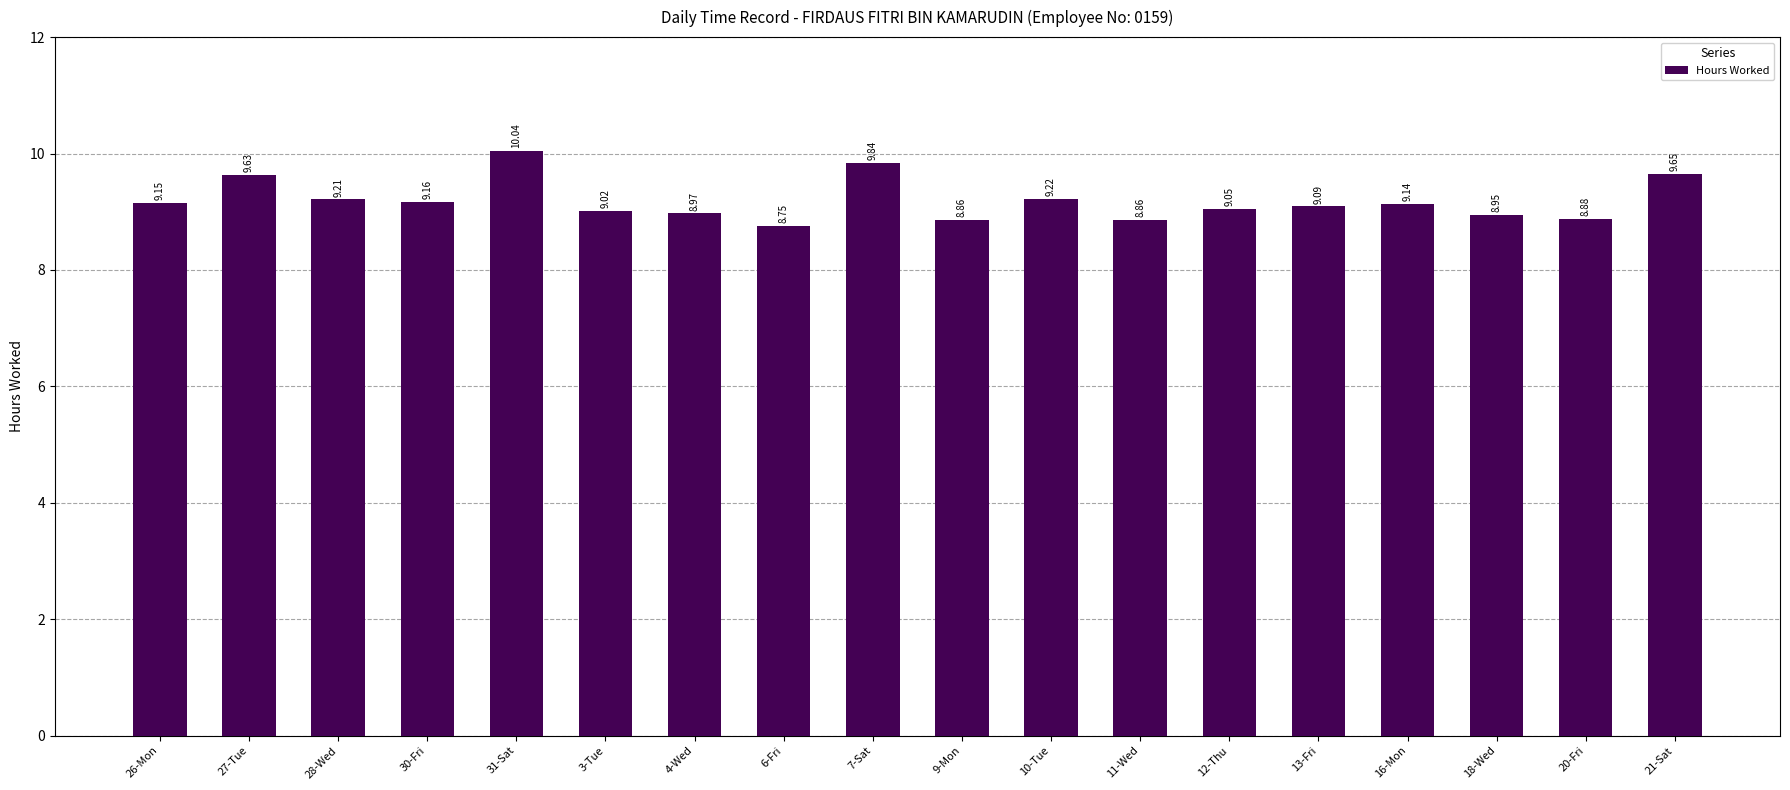

What is the ratio of the value at 30-Fri to the value at 10-Tue?

1.0